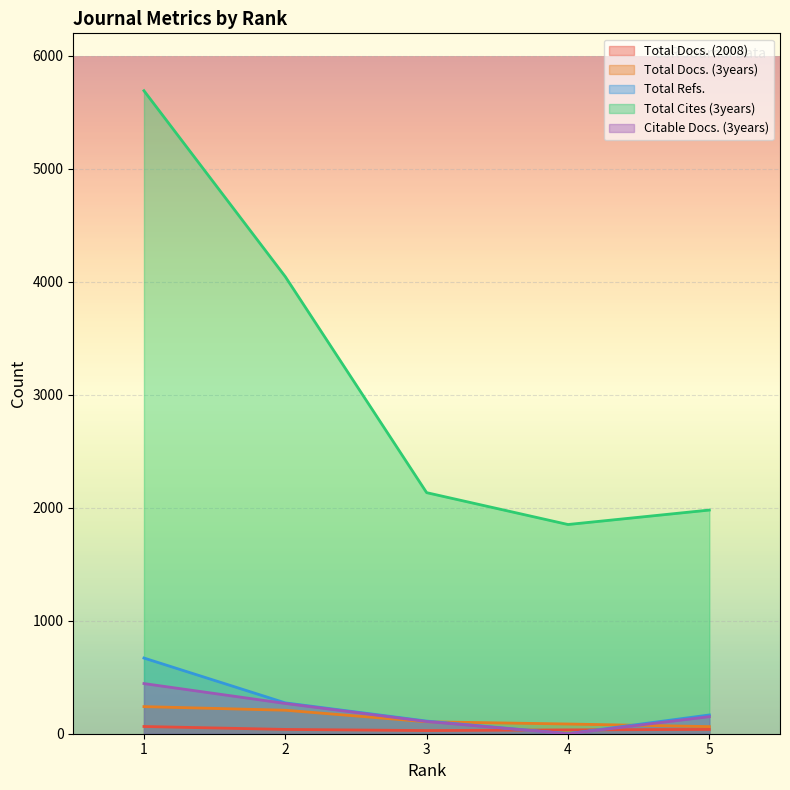

How many lines are shown in the chart?

5